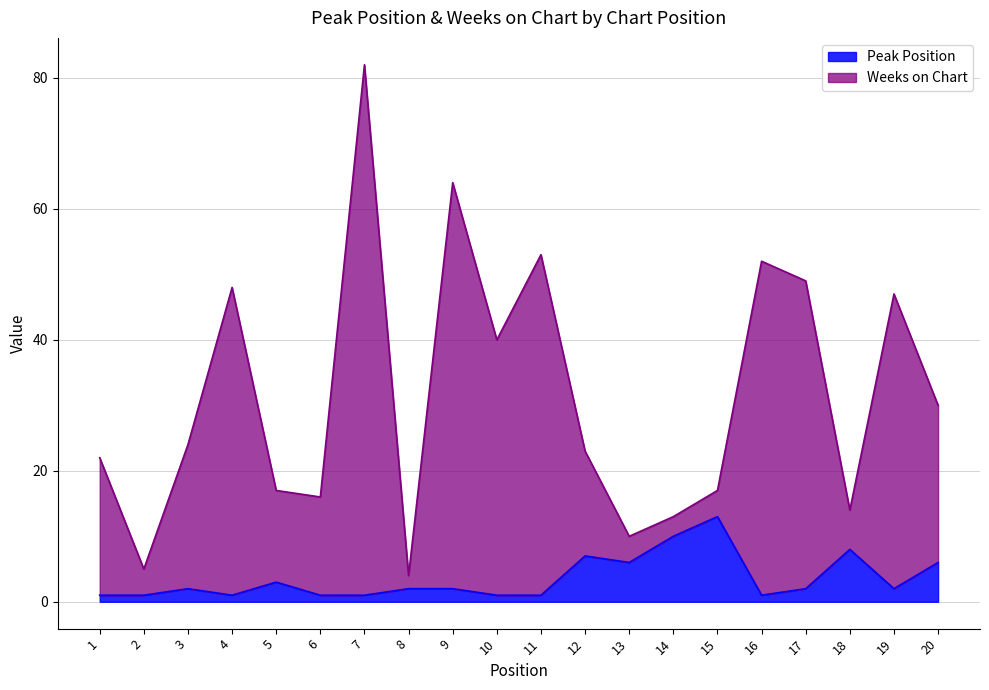

What is the difference between the highest and lowest values at 15?

4